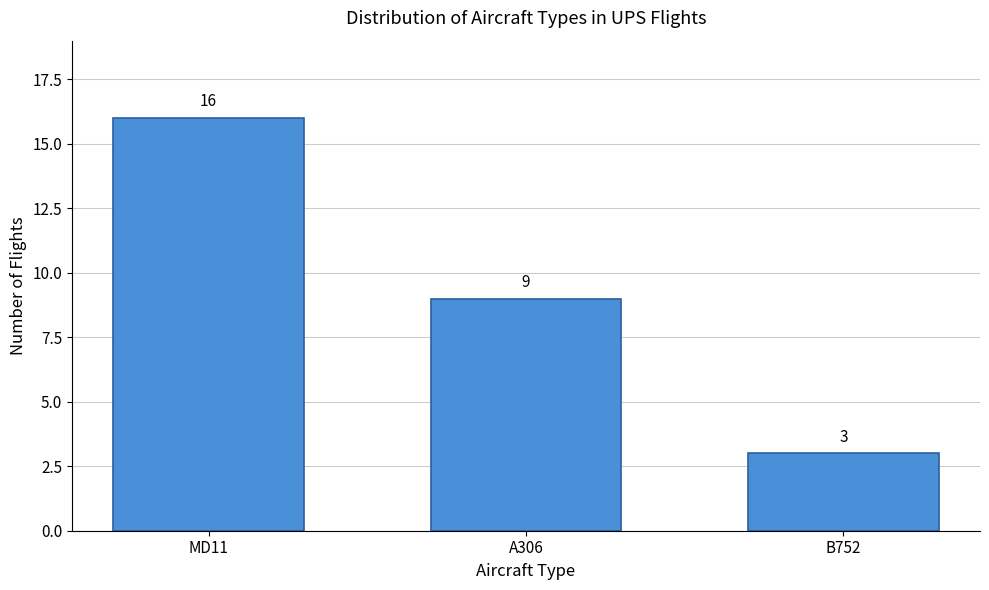

Reading left to right, what are all the values shown in this chart?

16	9	3